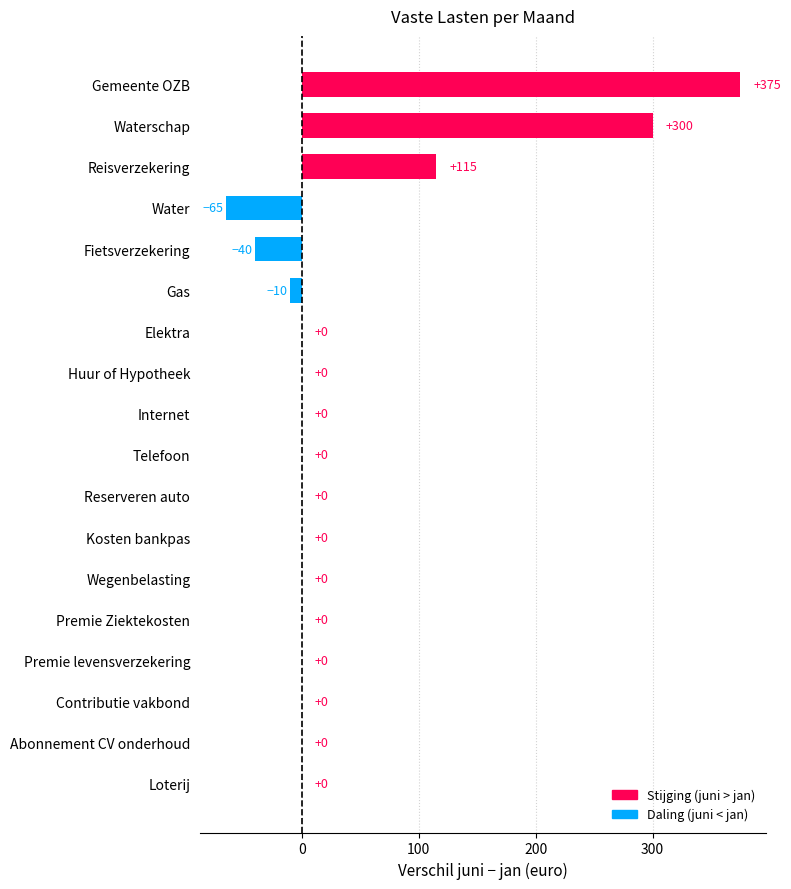

Is it true that the value at Reserveren auto is 0?

True